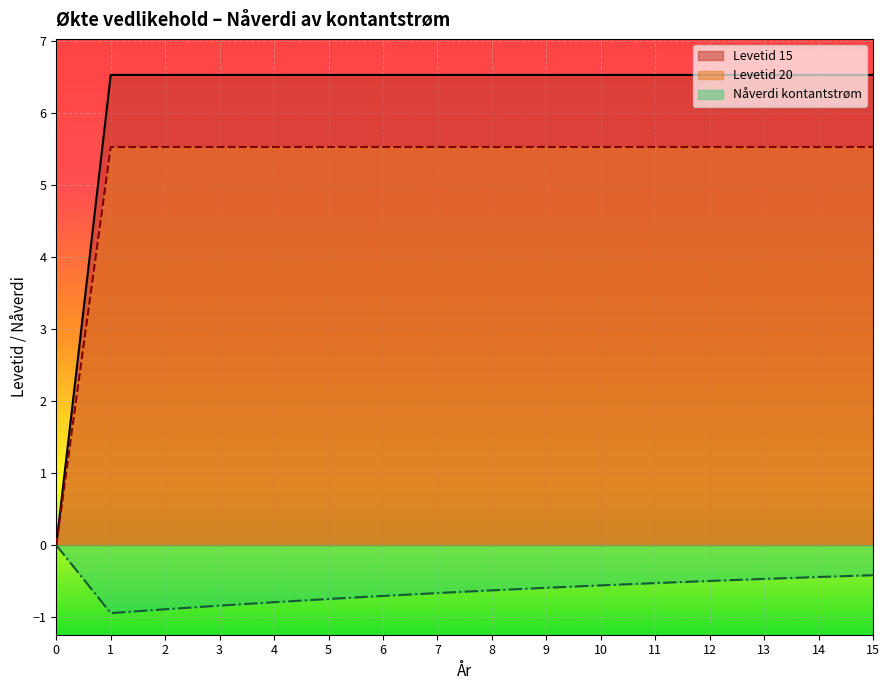

True or false: Levetid 15 and Levetid 20 intersect in this chart.

False